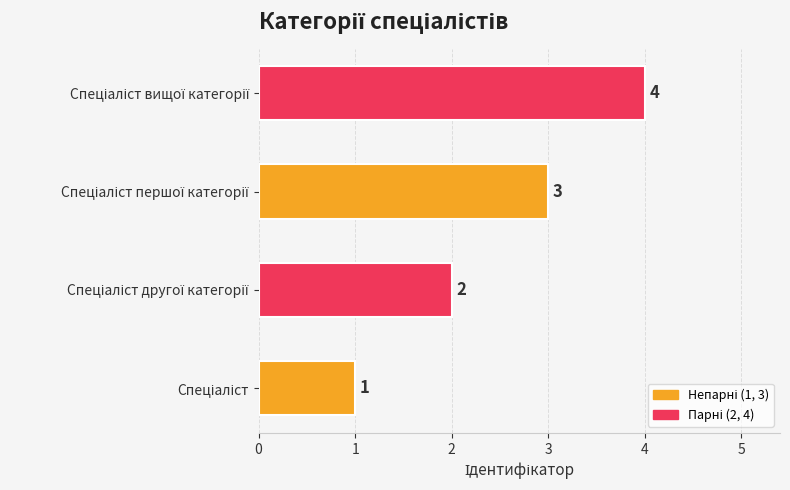

How many categories are shown in the chart?

4